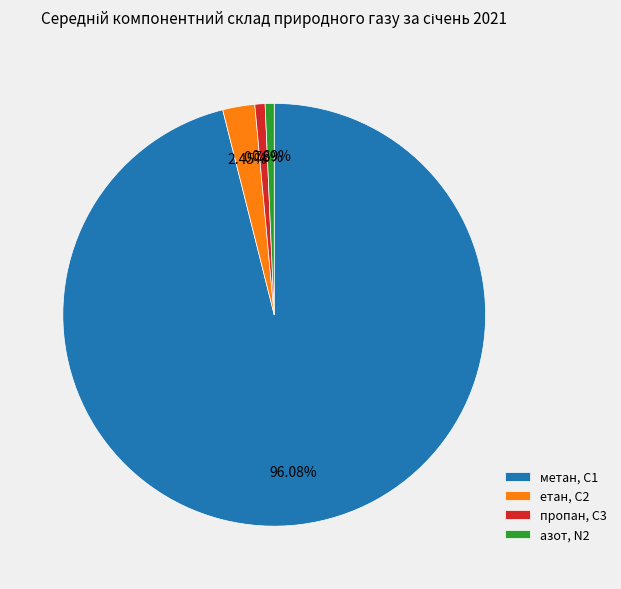

Does any single category account for the majority?

Yes